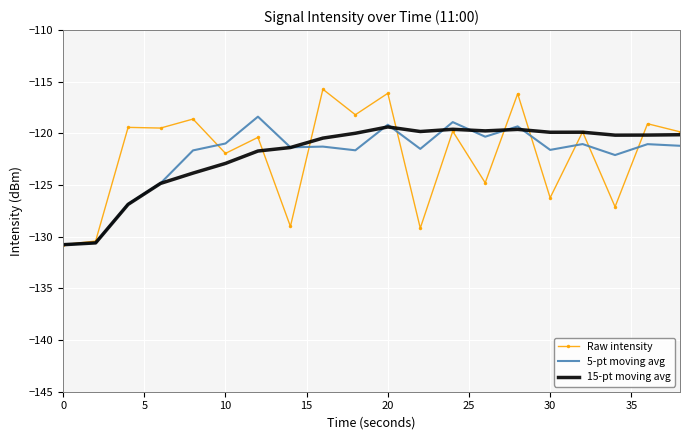

Which series has the largest range (max minus min)?

Raw intensity